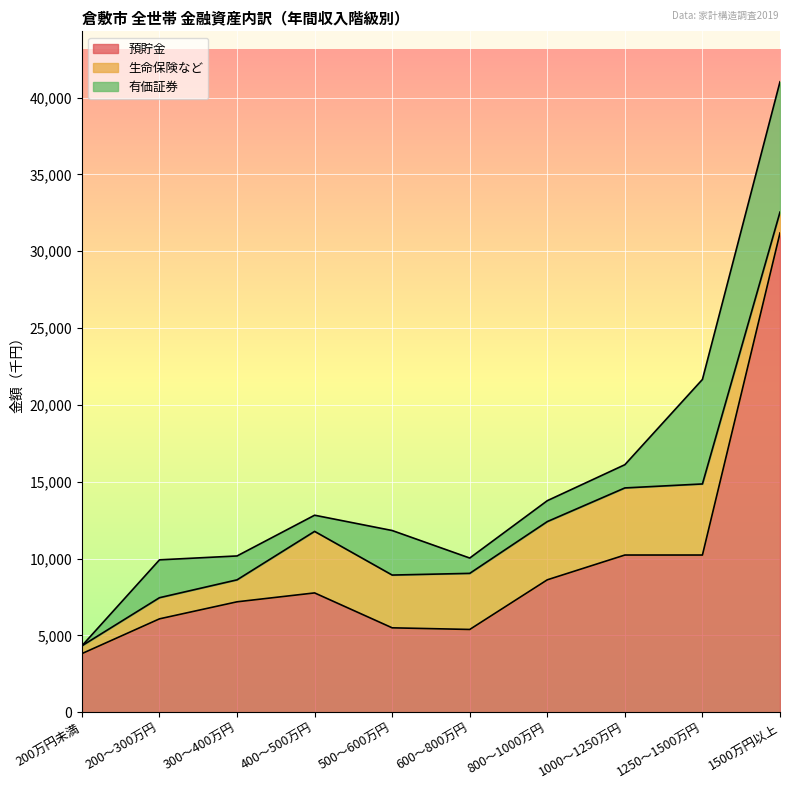

At which label does 生命保険など reach its minimum?

200万円未満